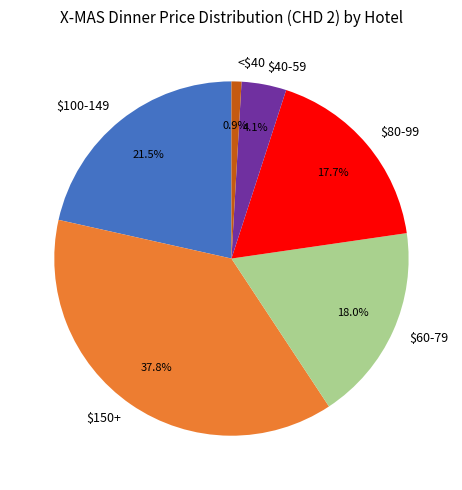

Which slice is the largest?

$150+